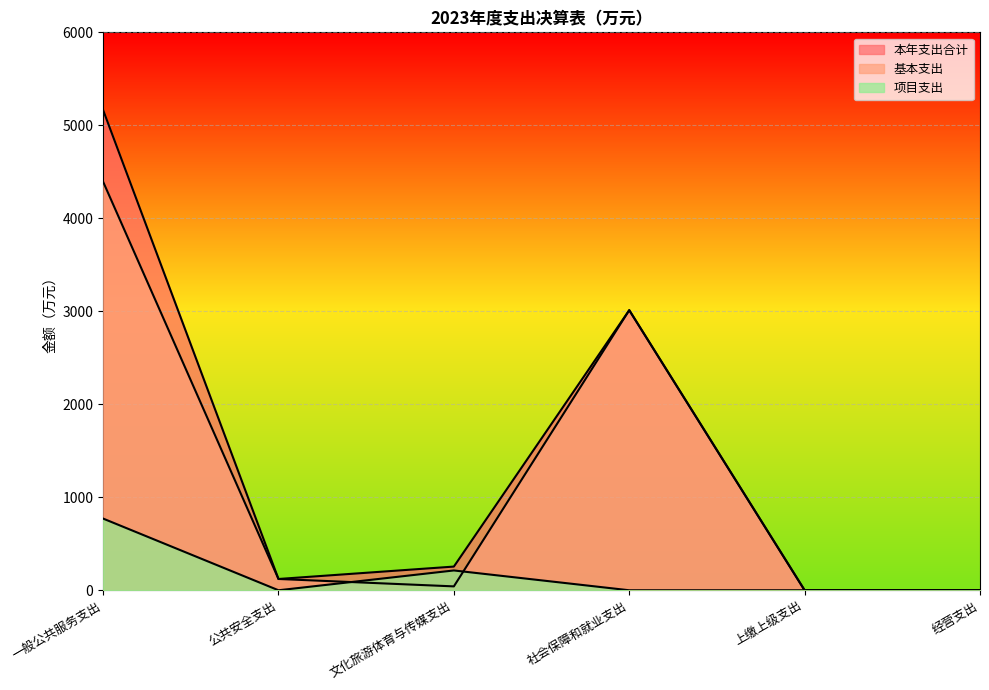

Is the value of 项目支出 at 文化旅游体育与传媒支出 greater than the value of 基本支出 at 经营支出?

Yes